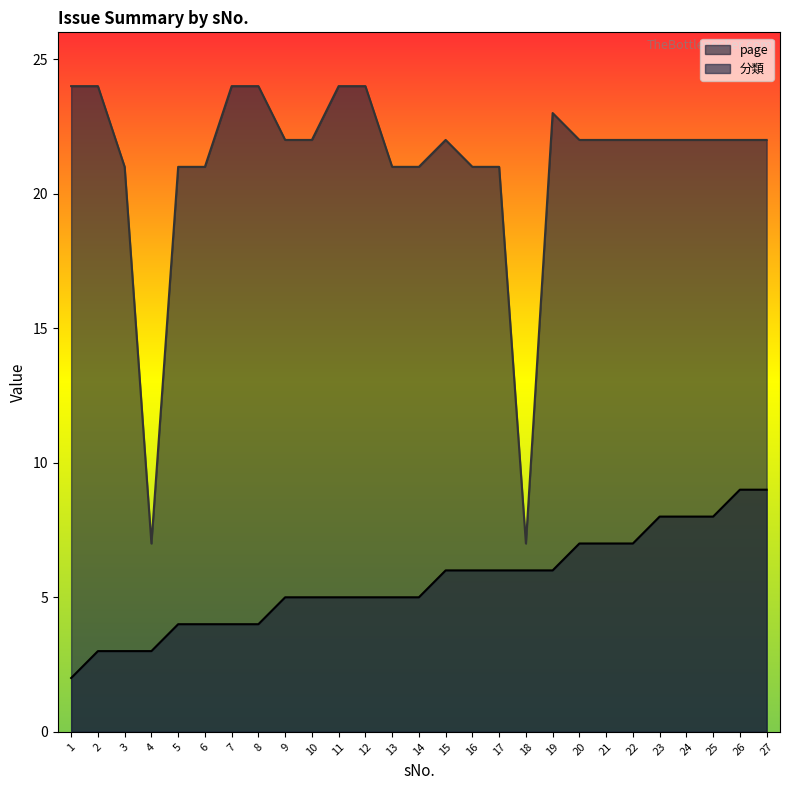

At how many categories does at least one series exceed 17?

25